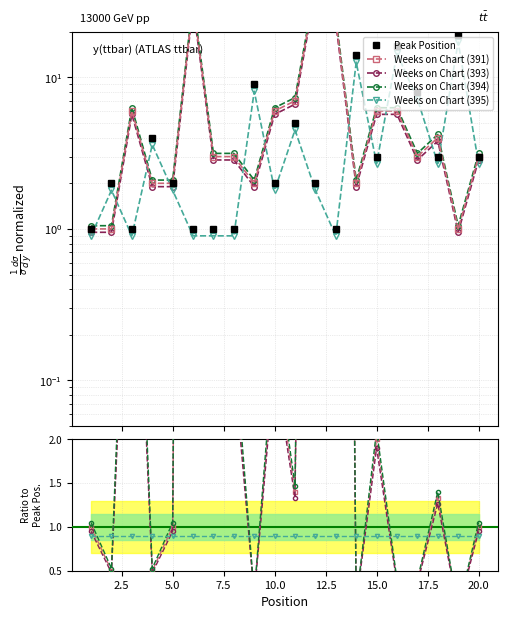

Does the chart display data point markers on the line(s)?

Yes